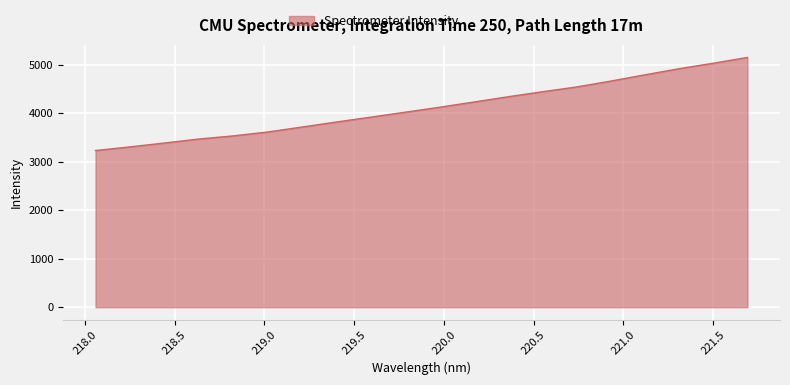

What is the maximum value shown in the chart?

5149.4